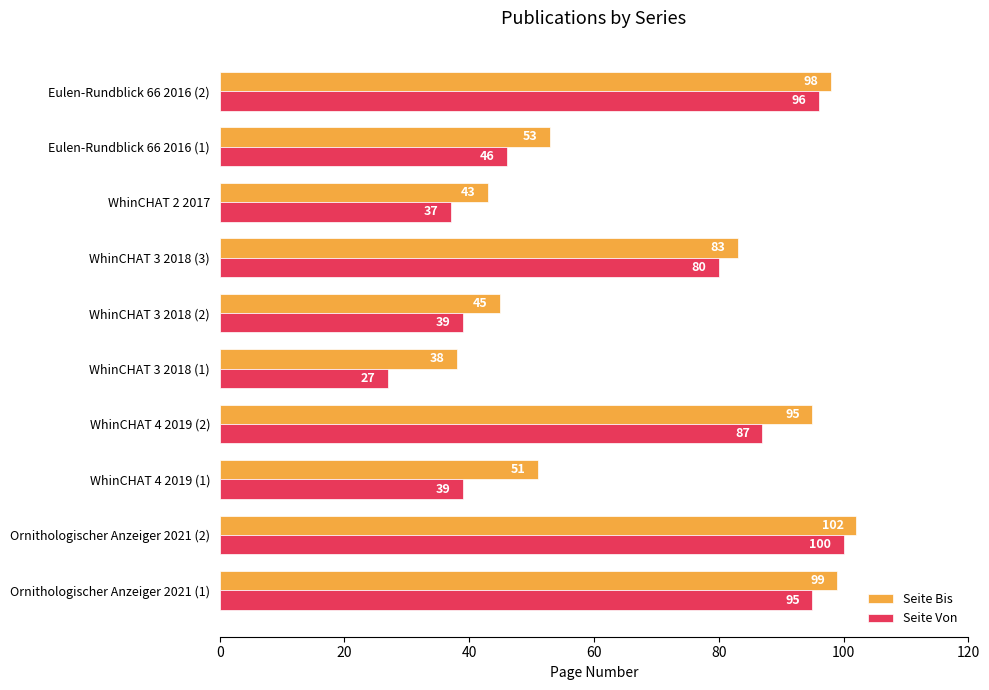

Is the value of Seite Von at WhinCHAT 4 2019 (2) greater than the value of Seite Bis at Ornithologischer Anzeiger 2021 (2)?

No